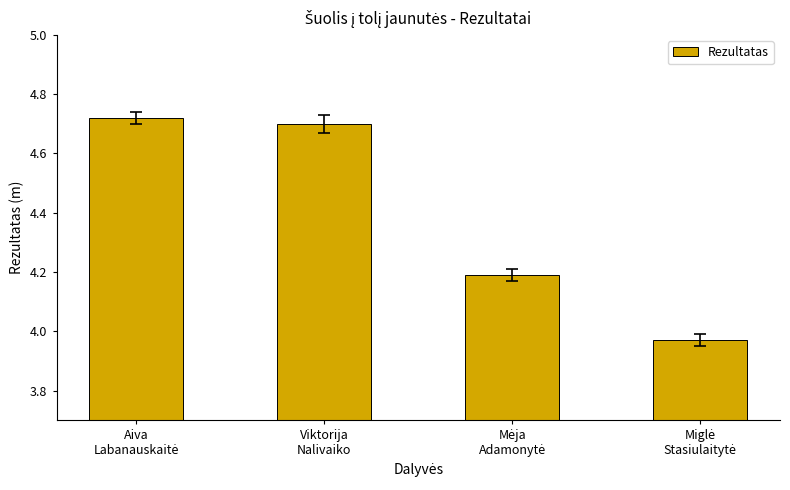

What is the difference between the maximum and second lowest values?

0.5